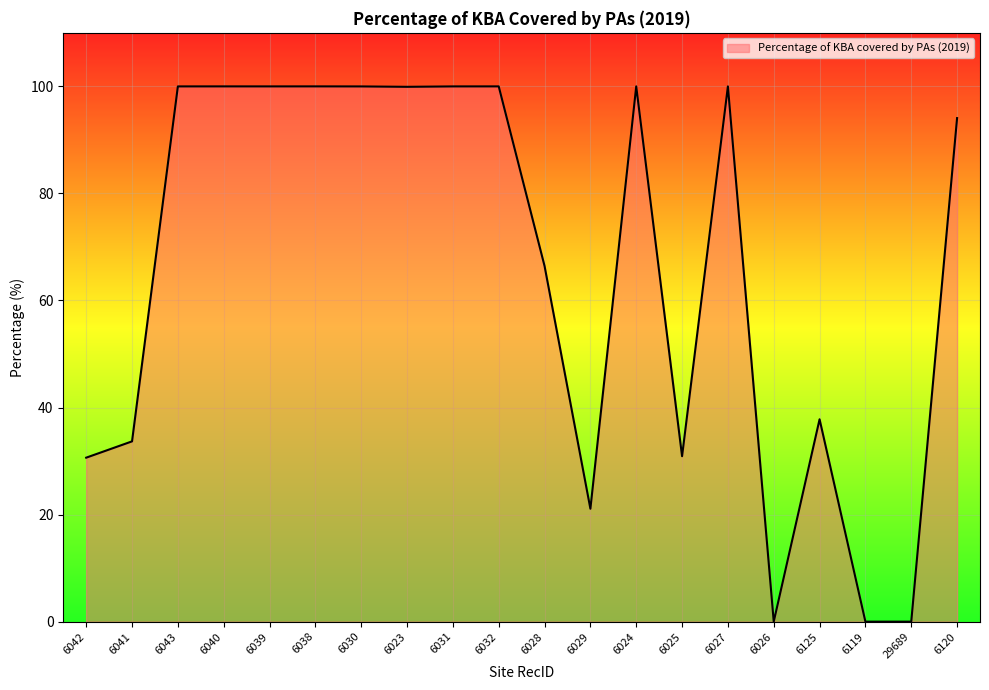

Where is the data nearest to the value 50?

6125